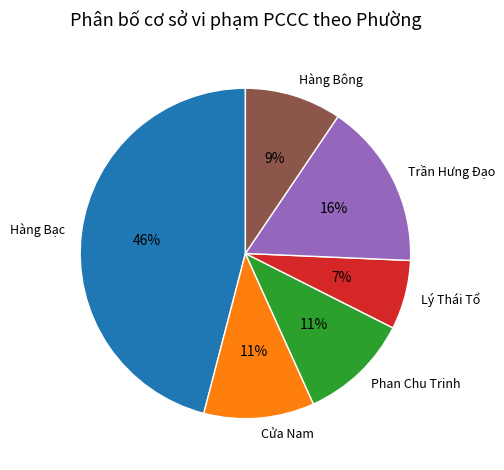

To the nearest percent, what is the combined percentage of Phan Chu Trinh and Hàng Bạc?

57%